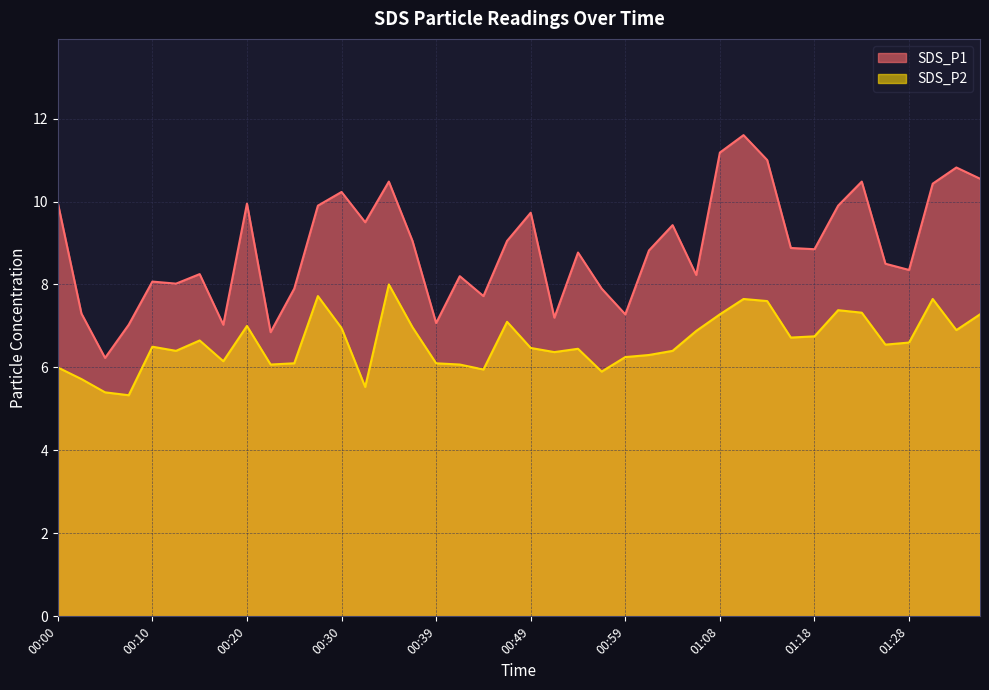

What is the average value of the SDS_P2 series?

6.6